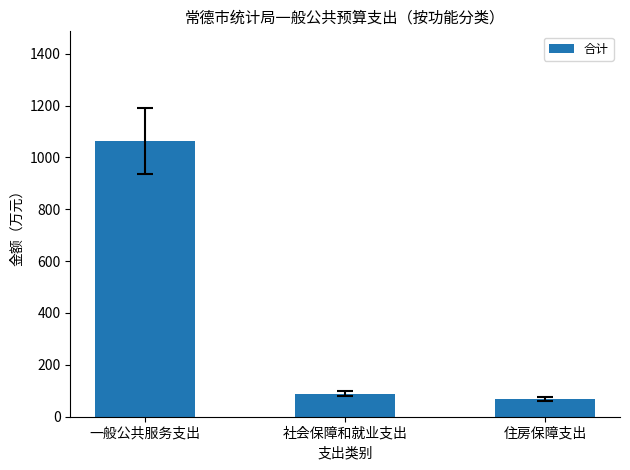

True or false: the data shows 68.5 at 住房保障支出.

True